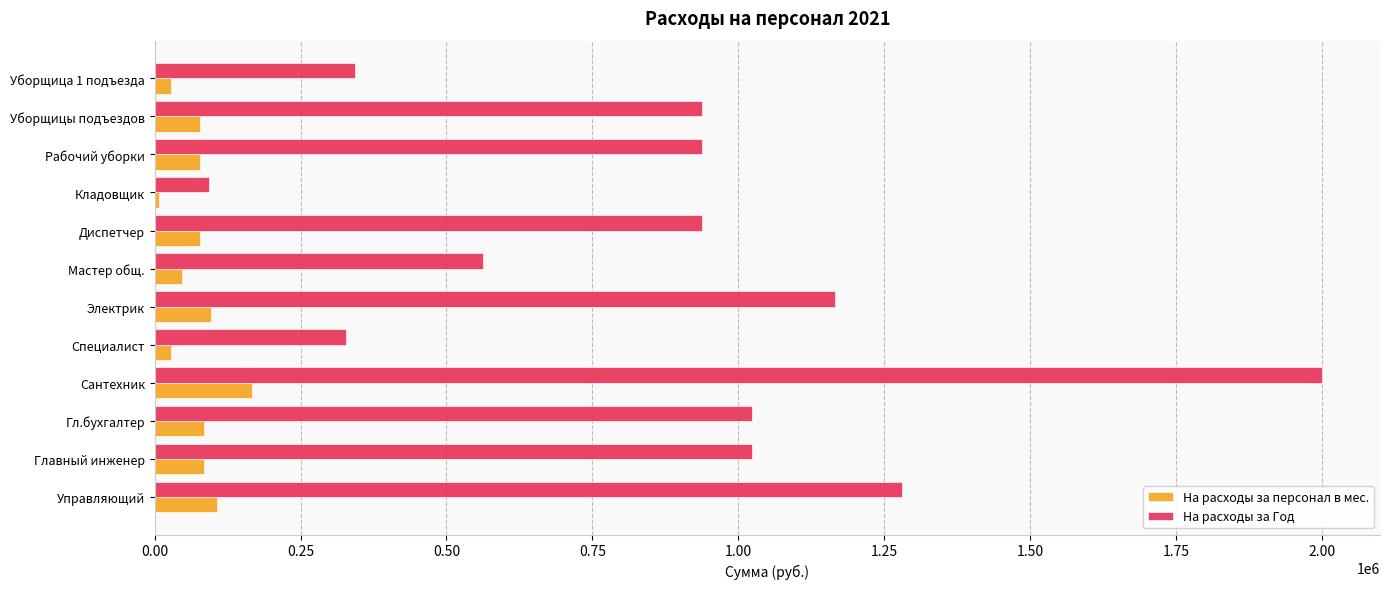

How many data points does each series have?

12